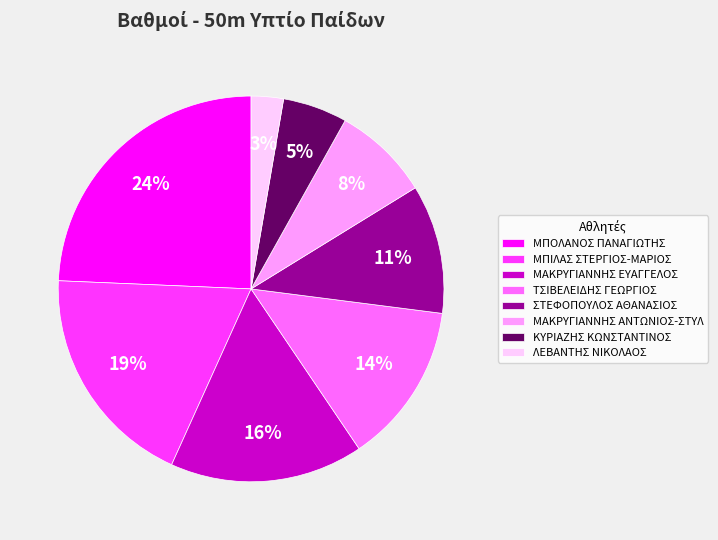

The ΣΤΕΦΟΠΟΥΛΟΣ ΑΘΑΝΑΣΙΟΣ slice represents 19% of the pie. True or false?

False